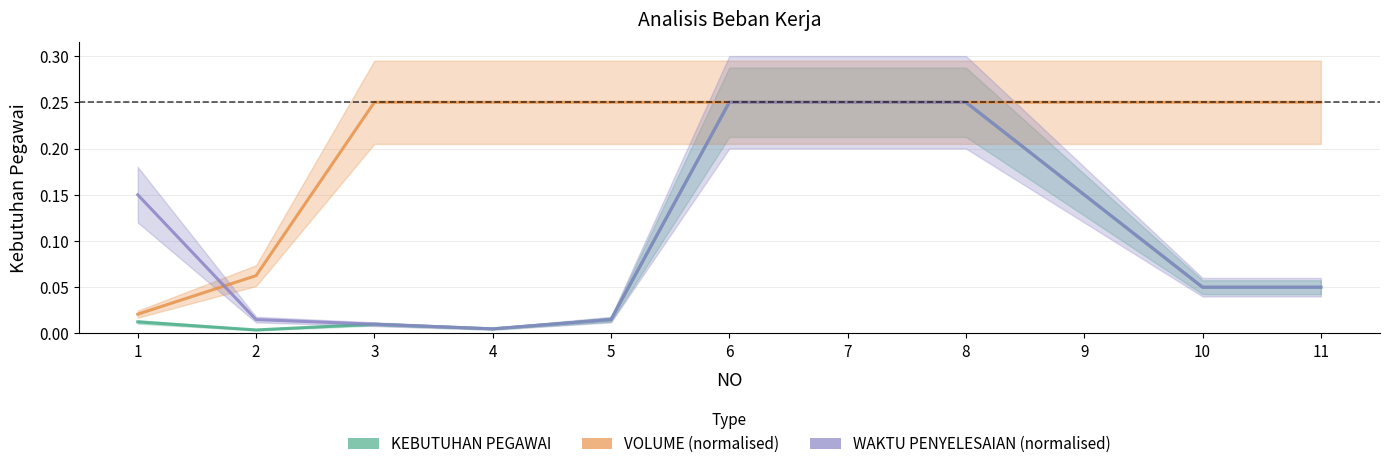

What is the approximate value of KEBUTUHAN PEGAWAI at 10?

0.1